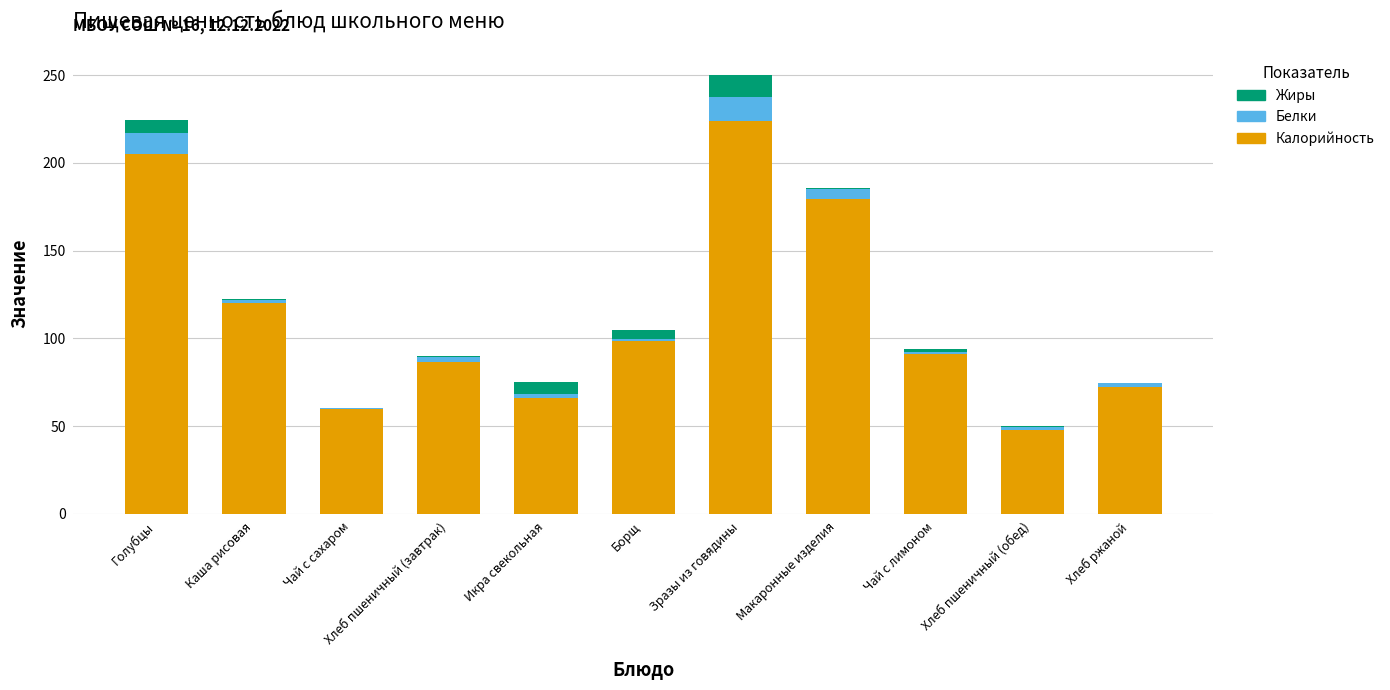

Which category has the highest value in the Калорийность series?

Зразы из говядины